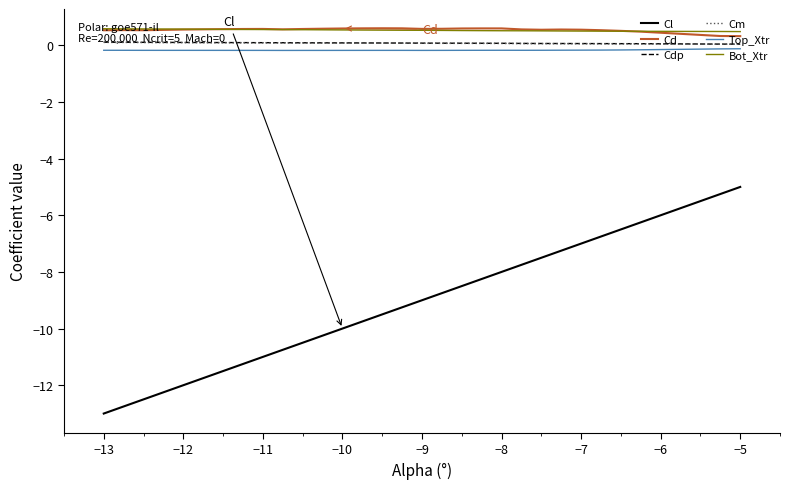

Which series has the largest range (max minus min)?

Cl